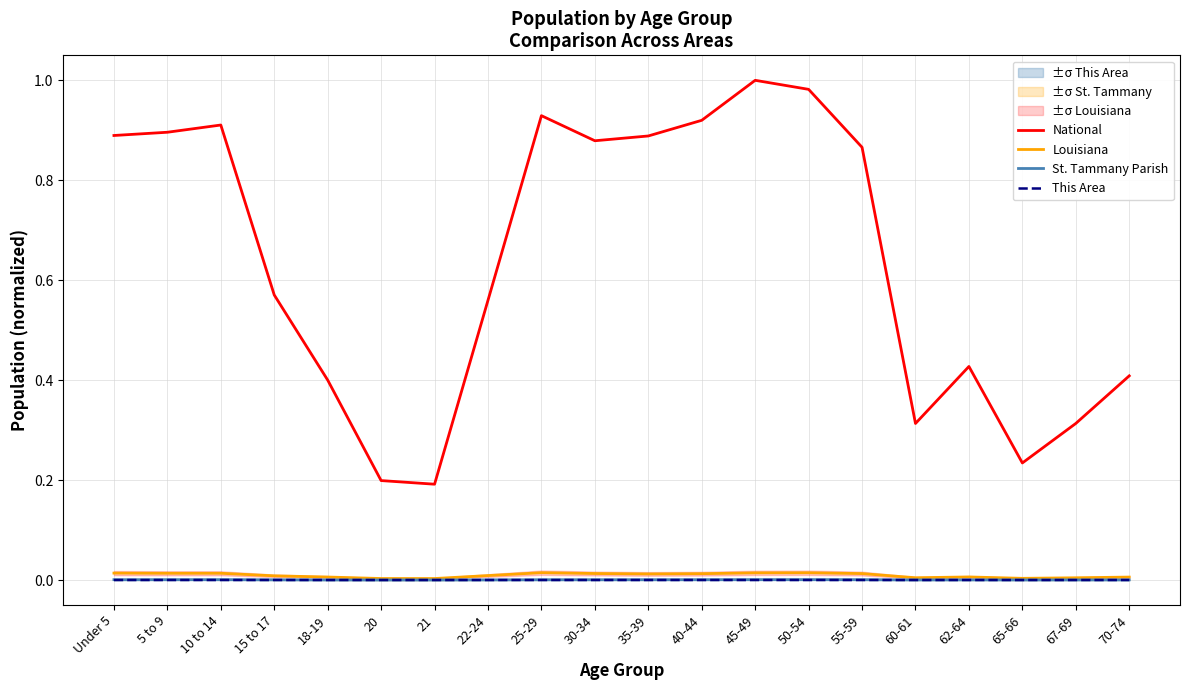

True or false: National has a value of 0.9 at 40-44.

True